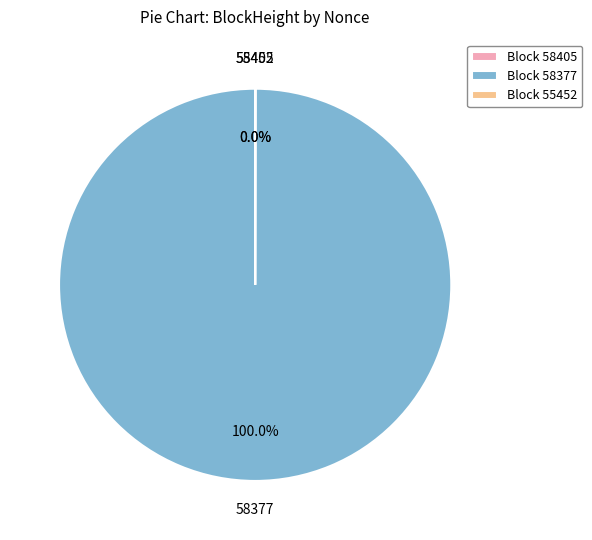

What is the largest slice in the pie chart?

Block 58377